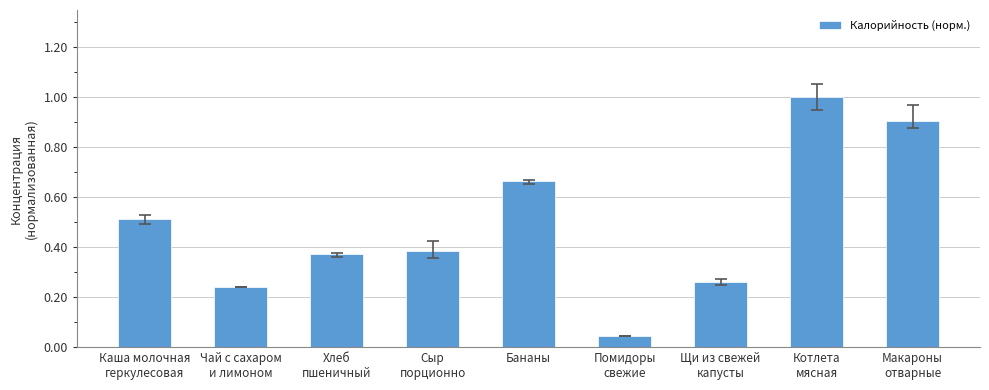

What is the greatest value displayed?

1.0